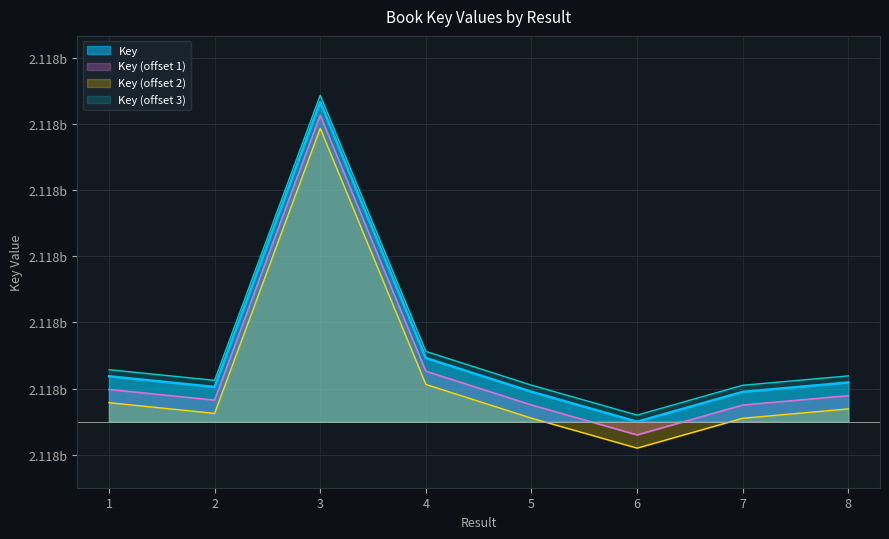

What is the difference between the values at 7 and 2?

3726